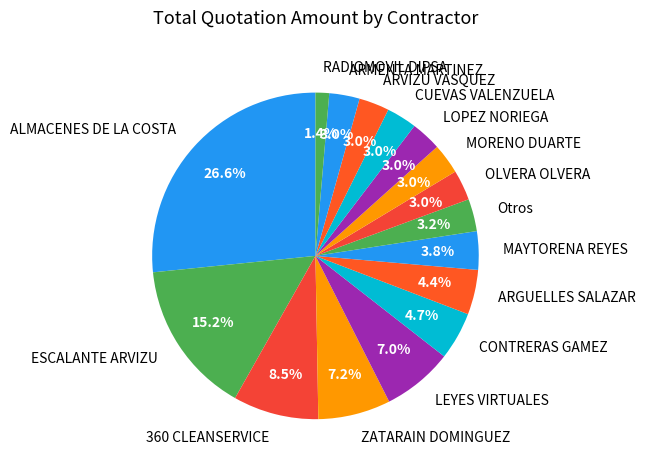

Does ARGUELLES SALAZAR account for over 50% of the chart?

No